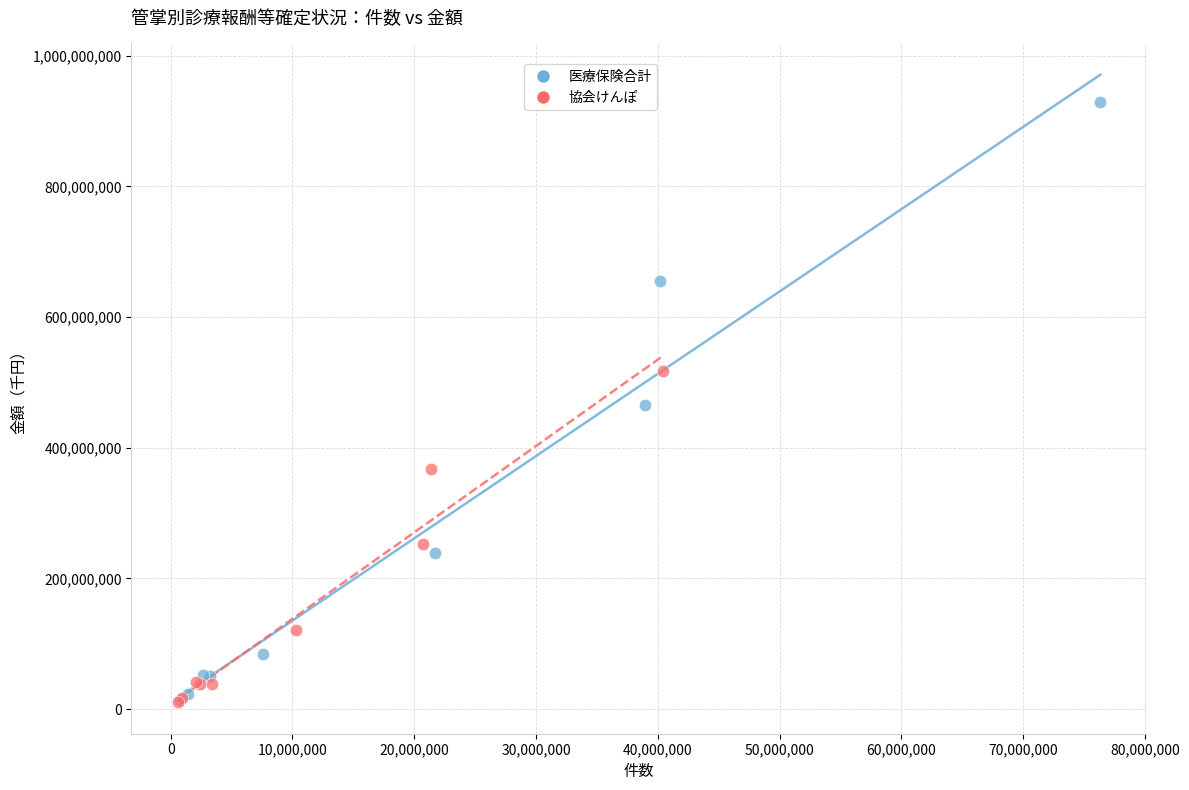

Which series contains the highest Y value?

医療保険合計